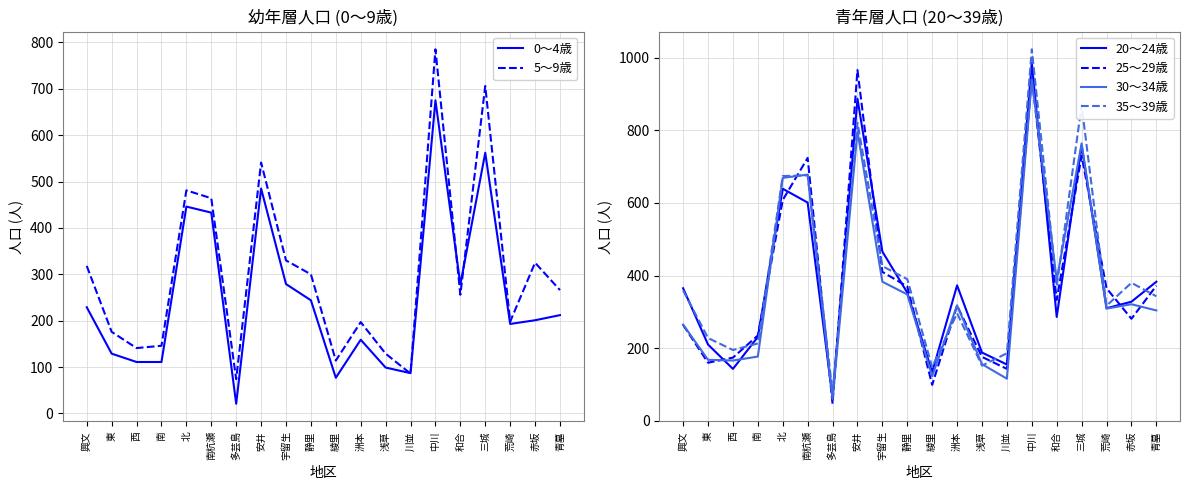

Reading left to right, list all the values displayed in this chart.

0～4歳: 興文=229	東=129	西=111	南=111	北=446	南杭瀬=433	多芸島=21	安井=485	宇留生=279	静里=244	綾里=77	洲本=159	浅草=99	川並=87	中川=675	和合=278	三城=562	荒崎=193	赤坂=201	青墓=212
5～9歳: 興文=318	東=176	西=141	南=146	北=481	南杭瀬=464	多芸島=74	安井=541	宇留生=330	静里=300	綾里=114	洲本=197	浅草=129	川並=86	中川=785	和合=256	三城=706	荒崎=198	赤坂=325	青墓=266
20～24歳: 興文=365	東=210	西=143	南=231	北=639	南杭瀬=601	多芸島=64	安井=887	宇留生=466	静里=353	綾里=134	洲本=373	浅草=188	川並=155	中川=986	和合=286	三城=758	荒崎=310	赤坂=328	青墓=383
25～29歳: 興文=264	東=160	西=174	南=235	北=608	南杭瀬=724	多芸島=47	安井=966	宇留生=410	静里=370	綾里=99	洲本=317	浅草=176	川並=143	中川=947	和合=333	三城=730	荒崎=365	赤坂=281	青墓=372
30～34歳: 興文=265	東=168	西=166	南=177	北=669	南杭瀬=678	多芸島=59	安井=797	宇留生=383	静里=348	綾里=123	洲本=318	浅草=156	川並=116	中川=940	和合=388	三城=764	荒崎=309	赤坂=321	青墓=304
35～39歳: 興文=359	東=228	西=195	南=213	北=674	南杭瀬=676	多芸島=78	安井=821	宇留生=426	静里=390	綾里=148	洲本=296	浅草=152	川並=186	中川=1023	和合=371	三城=869	荒崎=317	赤坂=380	青墓=343